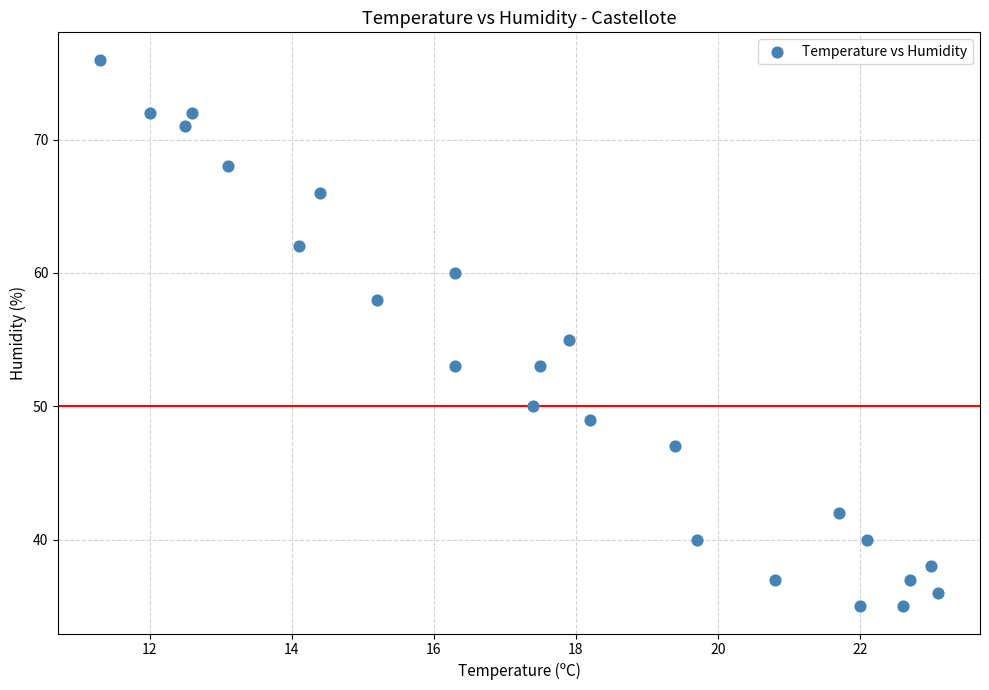

What is the range of Y values (max minus min)?

41